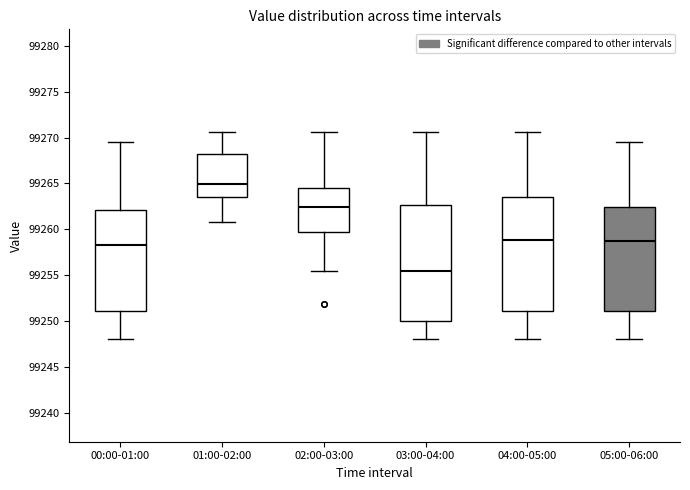

Which box's median line is the lowest?

03:00-04:00